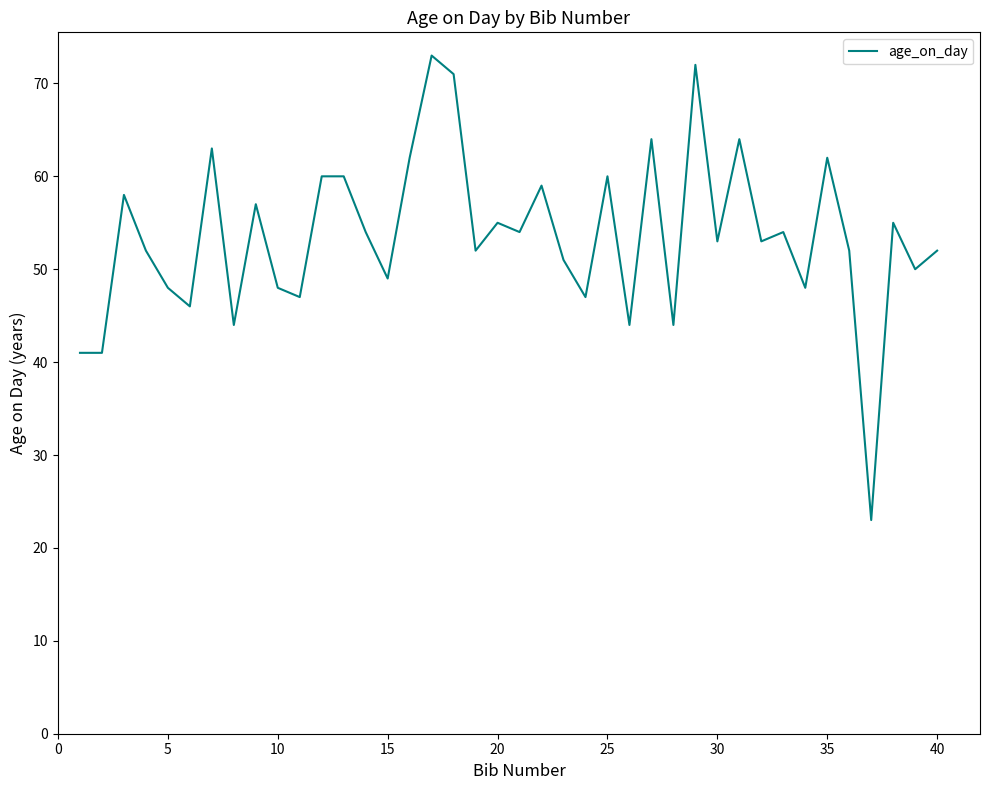

What is the difference between the maximum and minimum values?

50